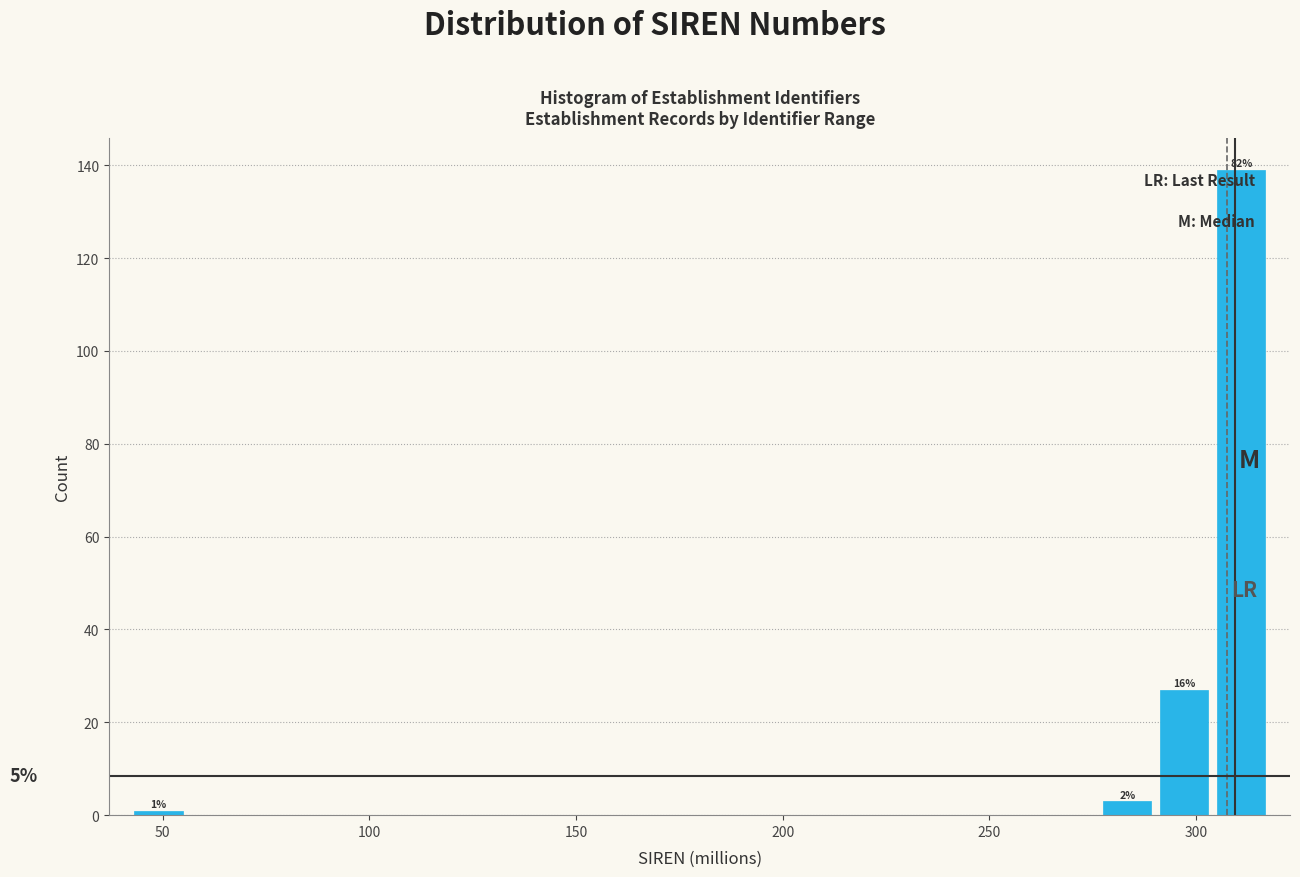

Around what value on the x-axis is the tallest bar? Give the approximate position of its centre, as read against the axis.

310